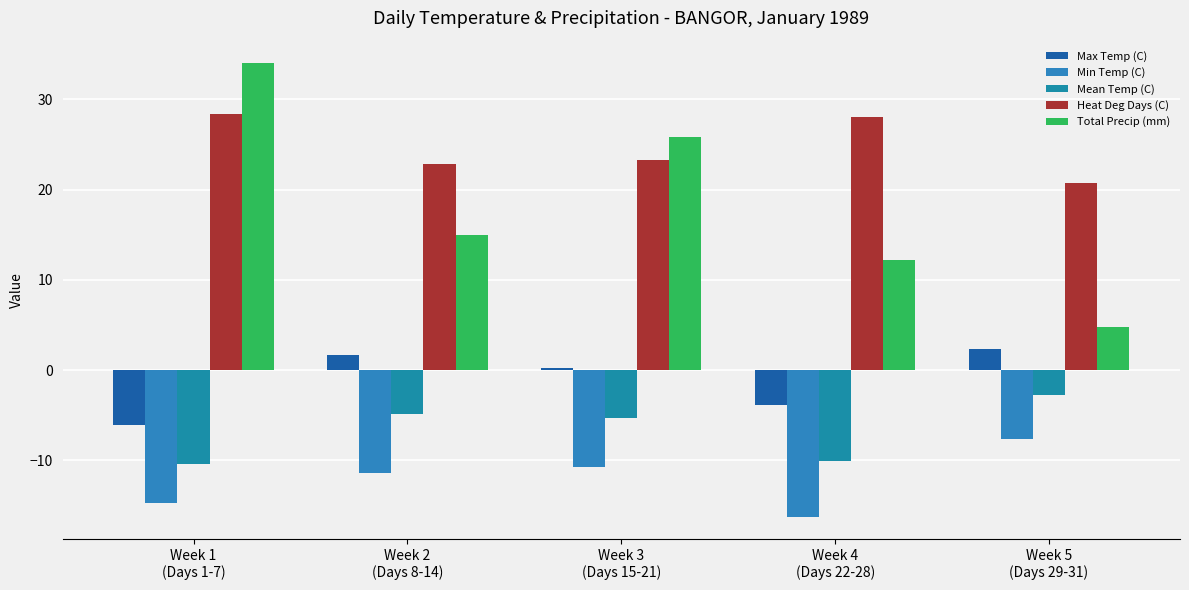

What are all the series names shown in the legend?

Max Temp (C), Min Temp (C), Mean Temp (C), Heat Deg Days (C), Total Precip (mm)